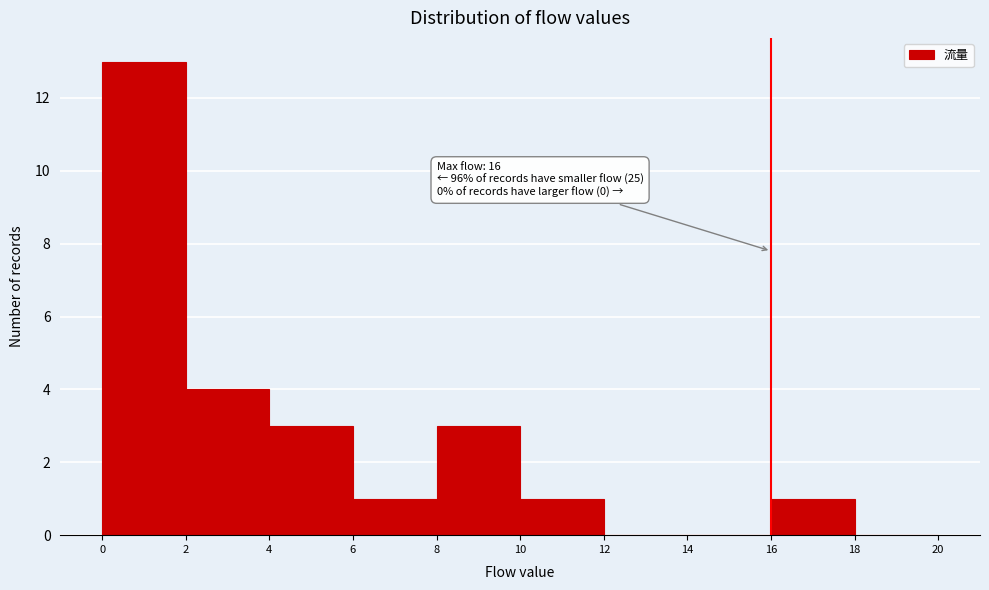

Over which range of the x-axis is the bar tallest?

0 to 2